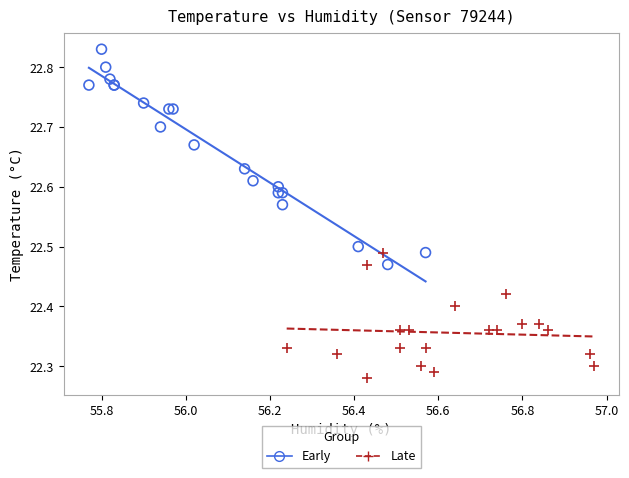

Which series reaches the minimum Y coordinate?

Late